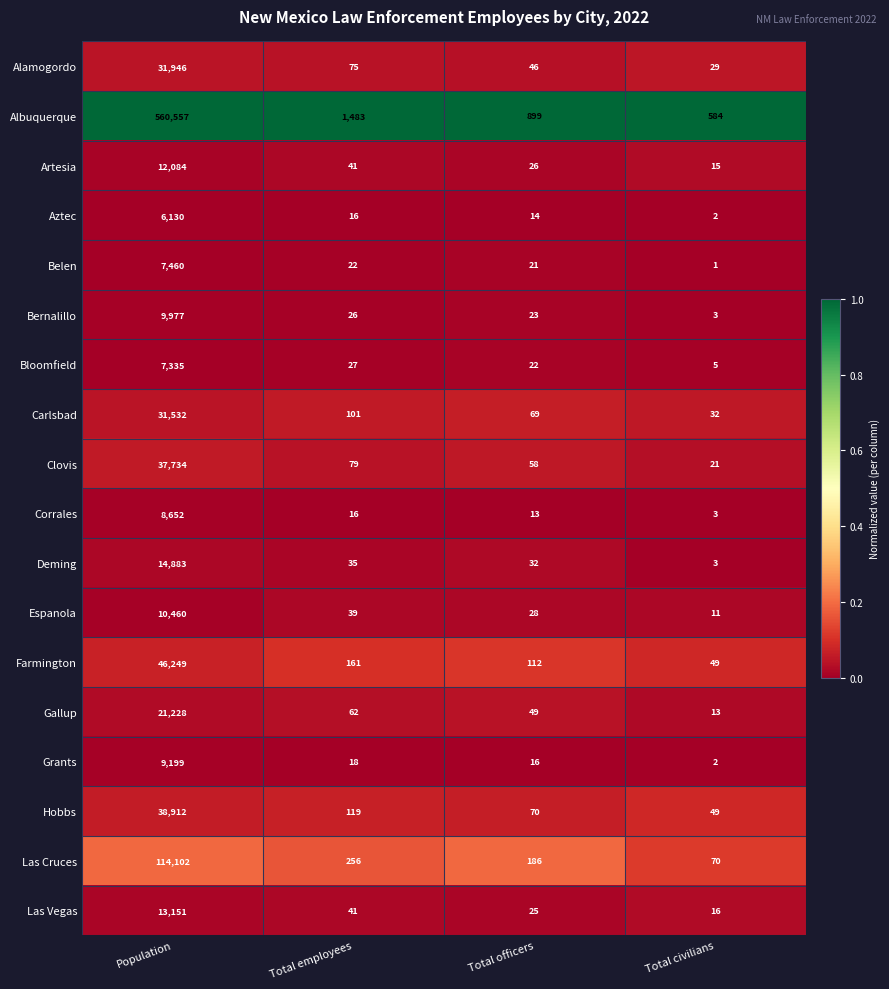

What is the sum of the Carlsbad values at Total employees and Total officers?

170